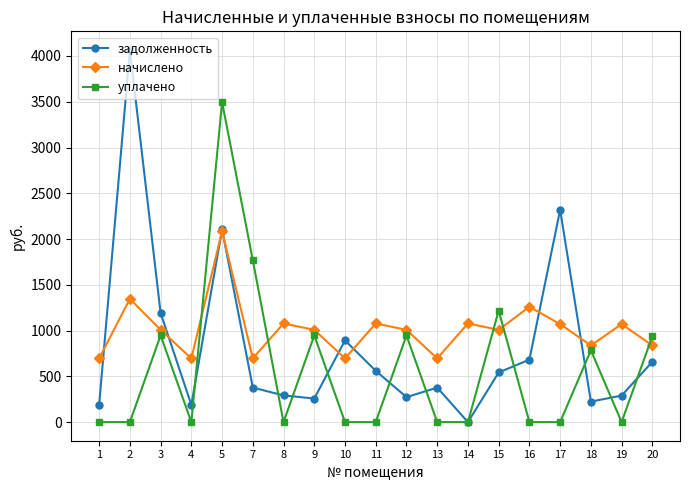

Which series has the largest range (max minus min)?

задолженность